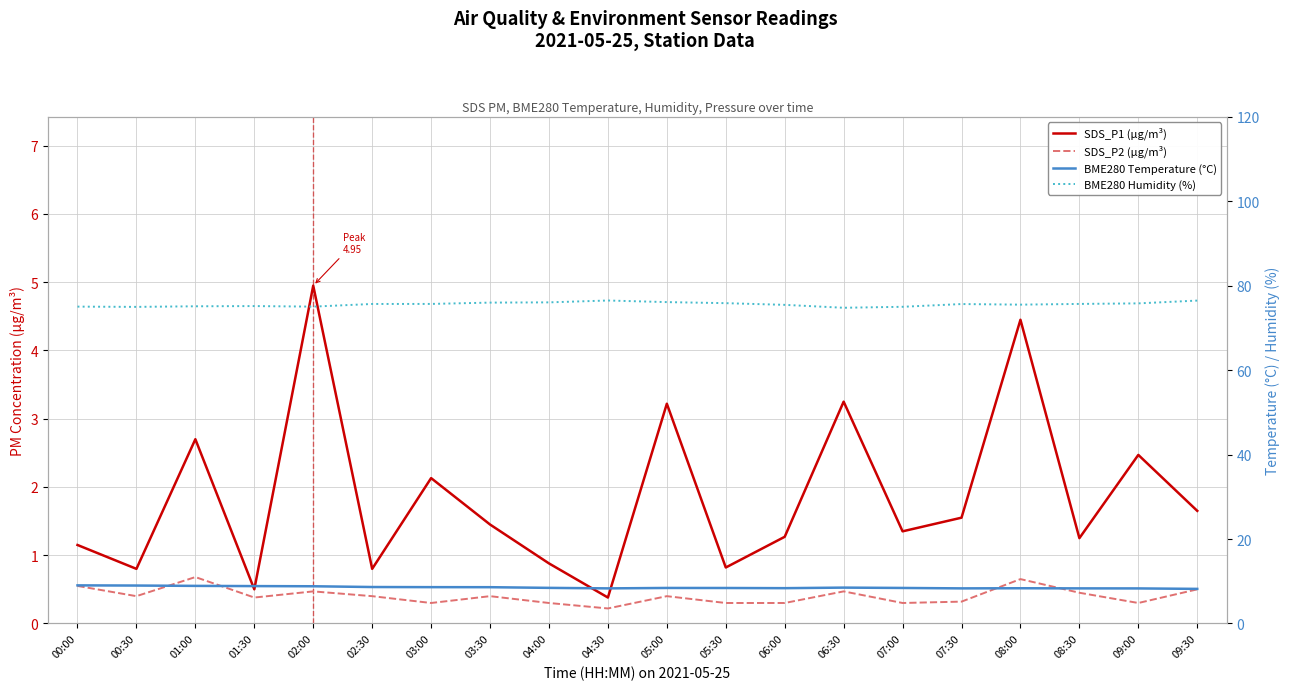

What is the sum of all BME280 Humidity (%) values?

1511.3